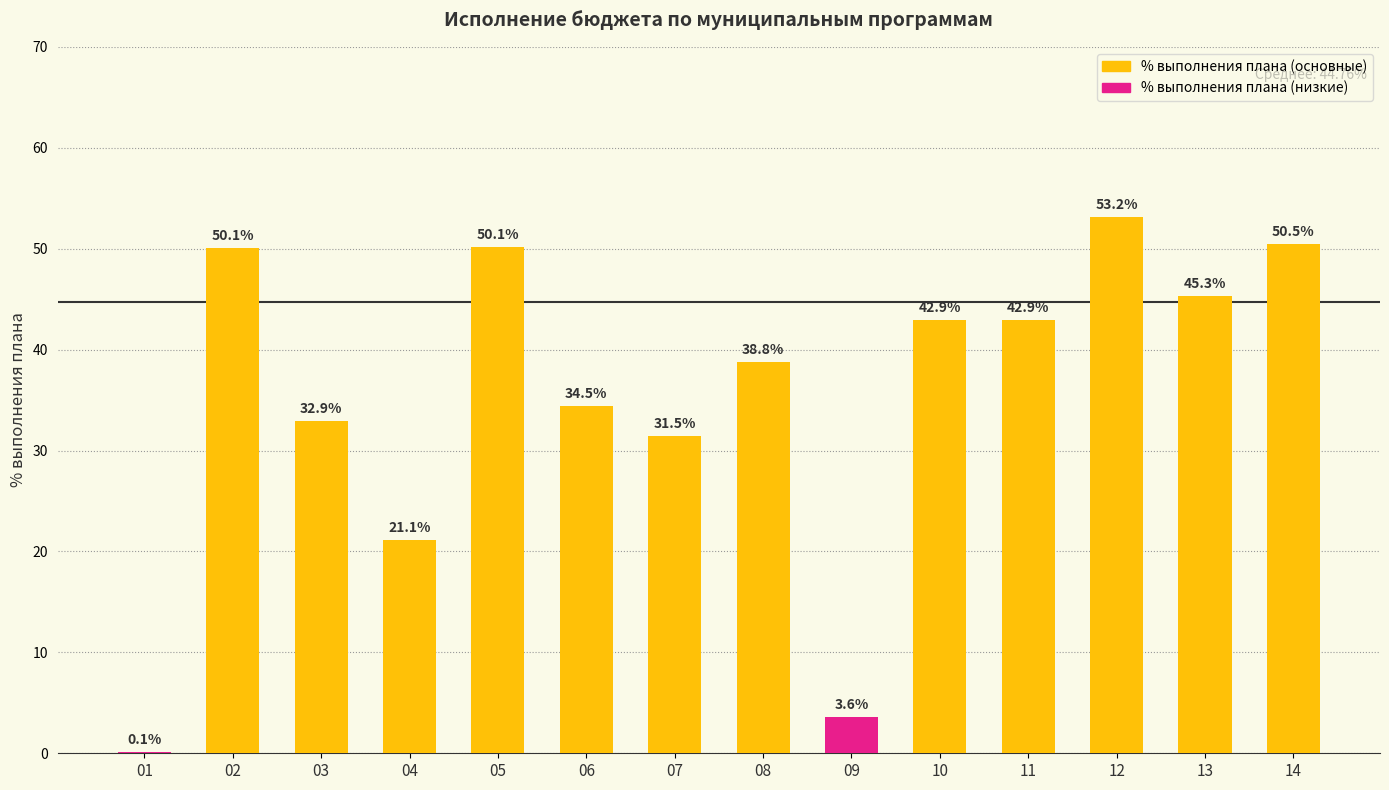

Is it true that the value at 13 is 45.3?

True